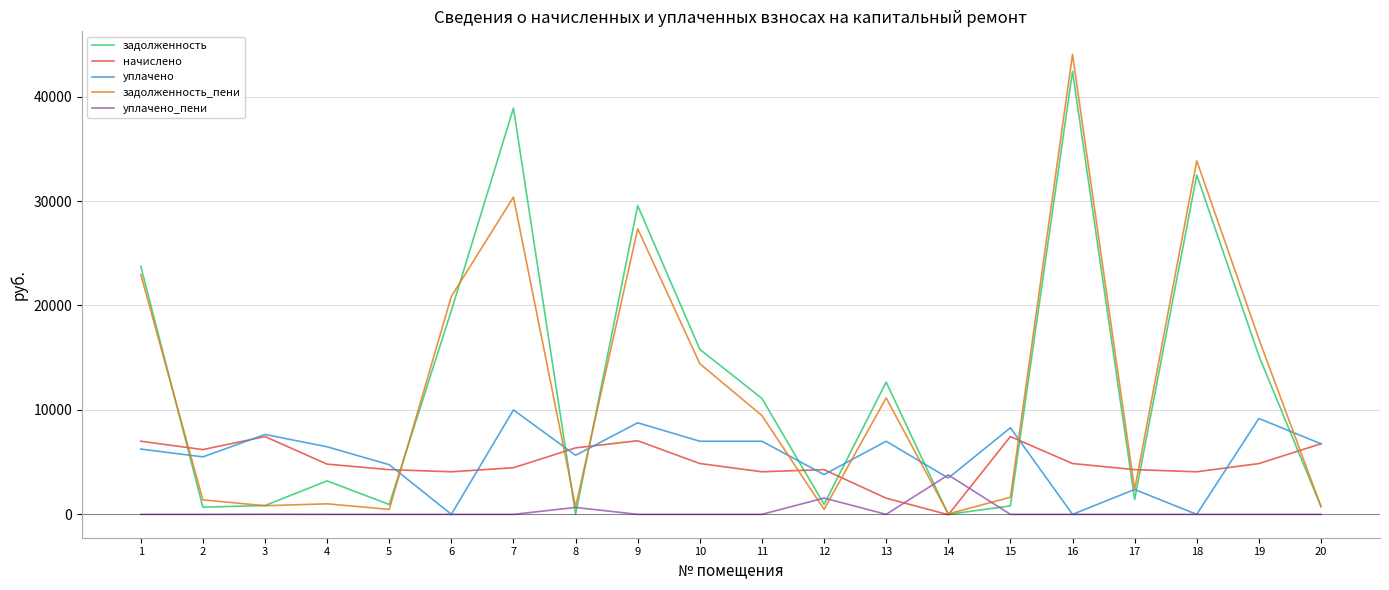

The value of задолженность_пени at 16 is 24487.4. True or false?

False